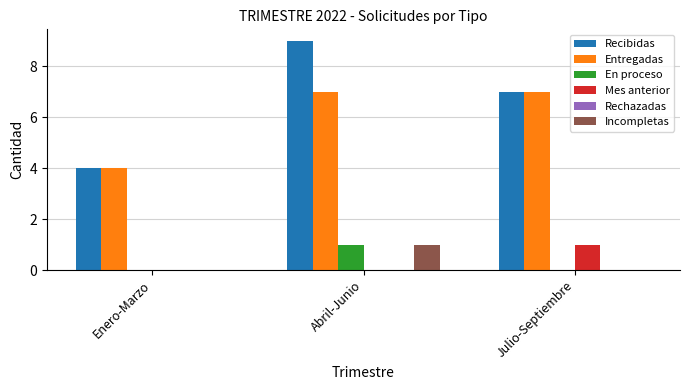

At which label does En proceso reach its peak?

Abril-Junio